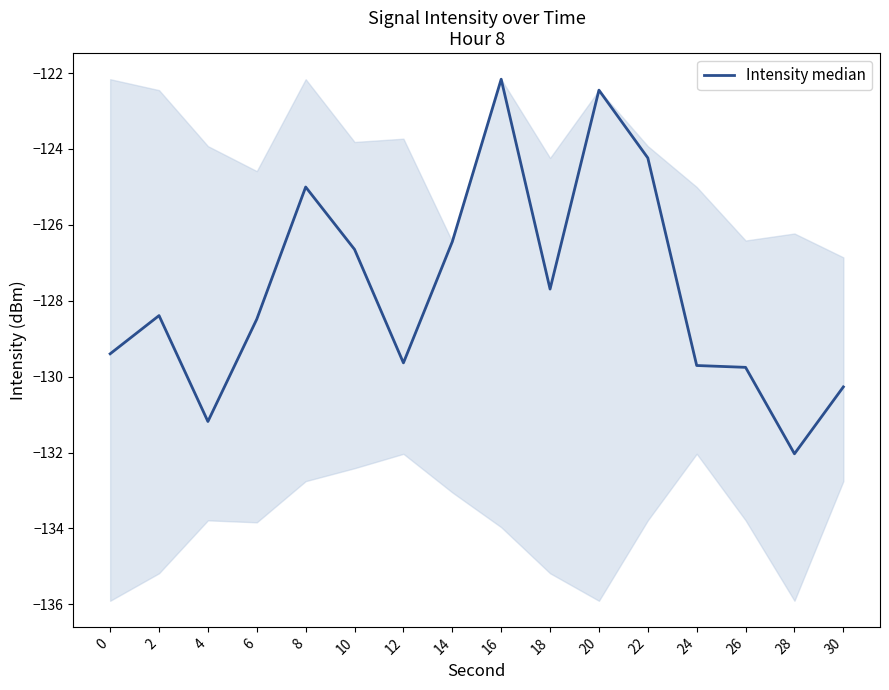

How many interior local valleys (lower than both neighbors) does the data have?

4